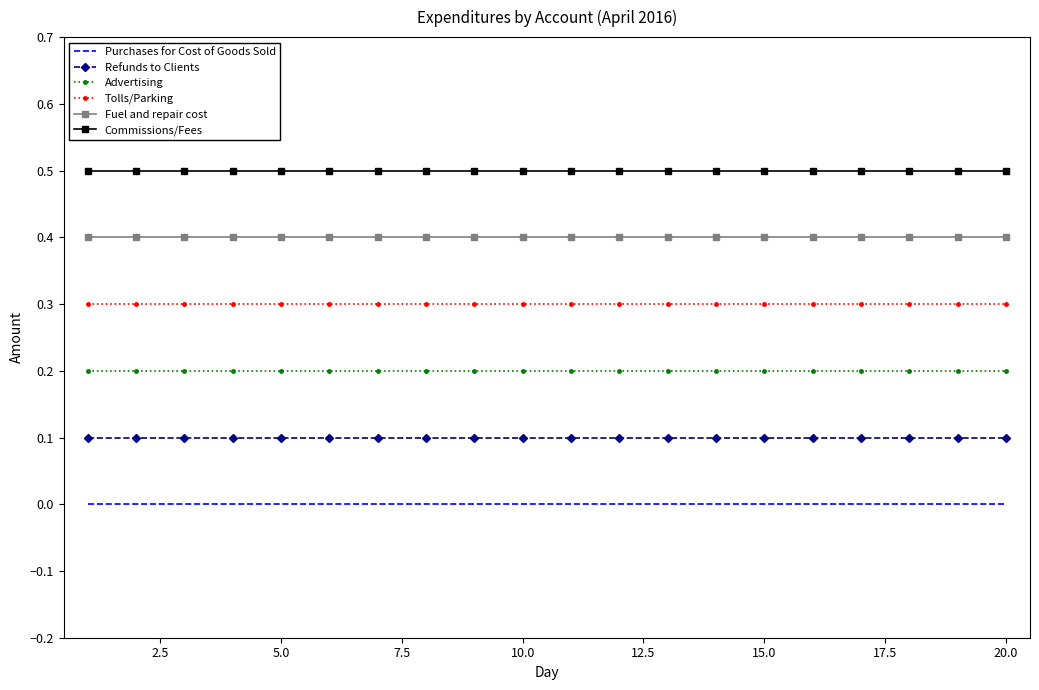

Reading left to right, transcribe all the data shown in this chart.

Purchases for Cost of Goods Sold: 0.0	0.0	0.0	0.0	0.0	0.0	0.0	0.0	0.0	0.0	0.0	0.0	0.0	0.0	0.0	0.0	0.0	0.0	0.0	0.0
Refunds to Clients: 0.1	0.1	0.1	0.1	0.1	0.1	0.1	0.1	0.1	0.1	0.1	0.1	0.1	0.1	0.1	0.1	0.1	0.1	0.1	0.1
Advertising: 0.2	0.2	0.2	0.2	0.2	0.2	0.2	0.2	0.2	0.2	0.2	0.2	0.2	0.2	0.2	0.2	0.2	0.2	0.2	0.2
Tolls/Parking: 0.3	0.3	0.3	0.3	0.3	0.3	0.3	0.3	0.3	0.3	0.3	0.3	0.3	0.3	0.3	0.3	0.3	0.3	0.3	0.3
Fuel and repair cost: 0.4	0.4	0.4	0.4	0.4	0.4	0.4	0.4	0.4	0.4	0.4	0.4	0.4	0.4	0.4	0.4	0.4	0.4	0.4	0.4
Commissions/Fees: 0.5	0.5	0.5	0.5	0.5	0.5	0.5	0.5	0.5	0.5	0.5	0.5	0.5	0.5	0.5	0.5	0.5	0.5	0.5	0.5